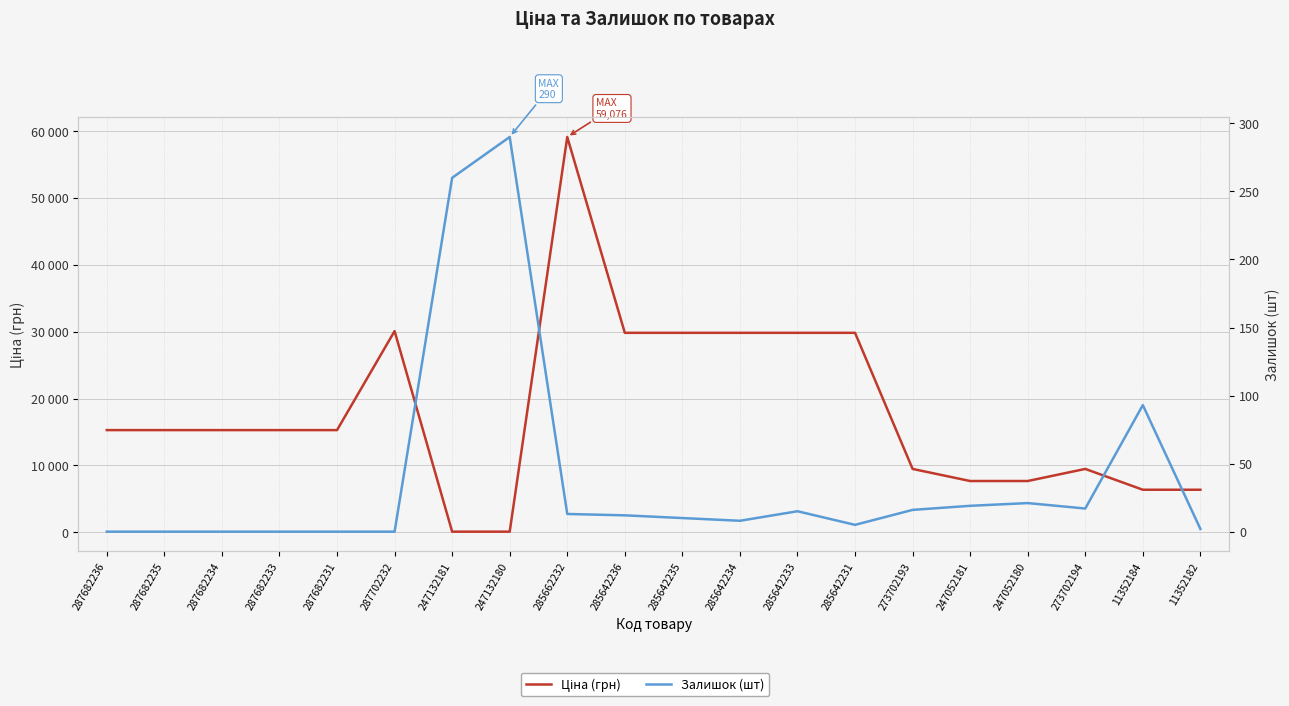

What are all the series names shown in the legend?

Ціна (грн), Залишок (шт)